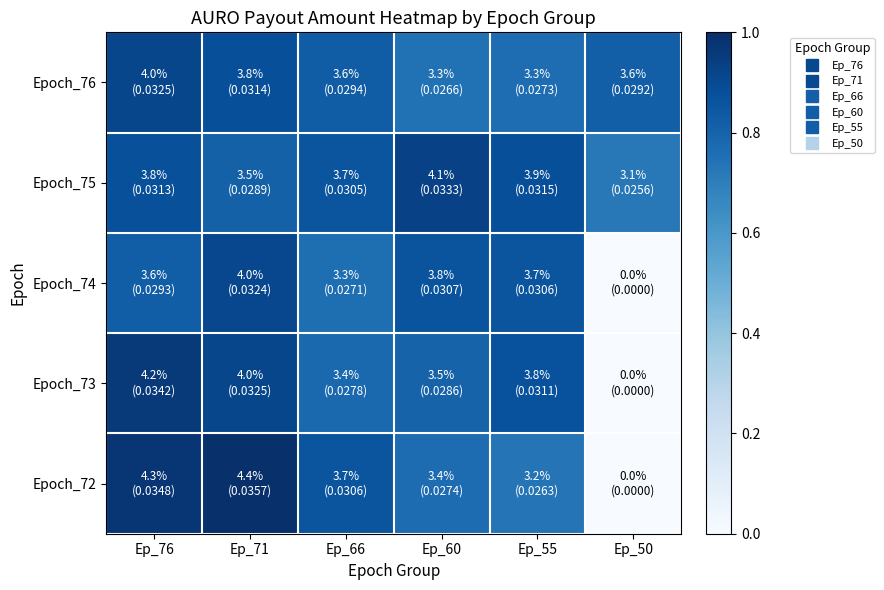

List the series in order of their peak value, lowest first.

Epoch_74, Epoch_76, Epoch_75, Epoch_73, Epoch_72